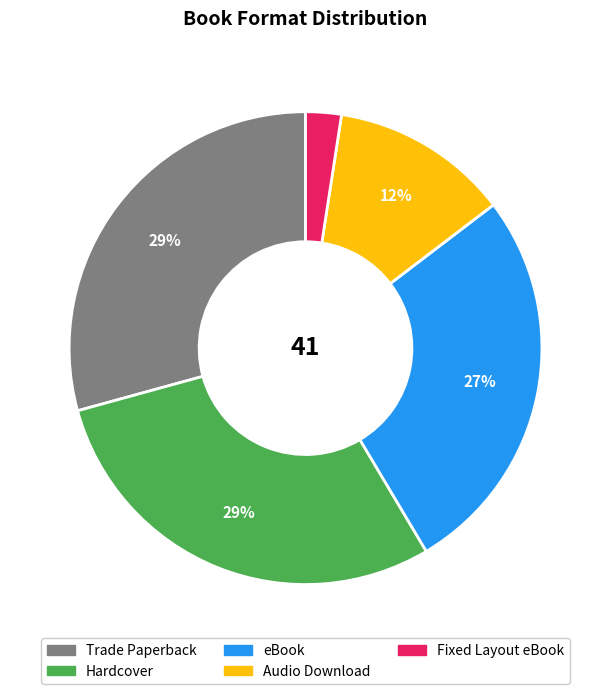

How many segments does this pie chart have?

5